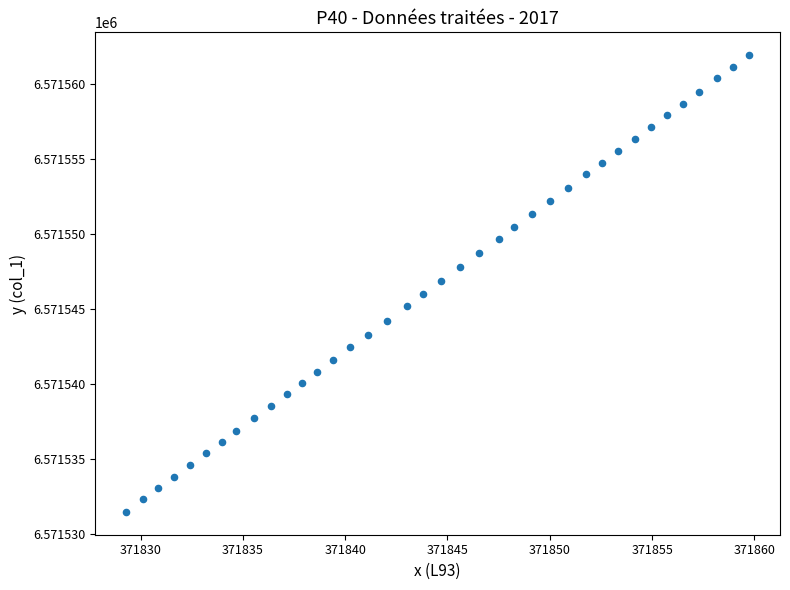

What is the range of Y values (max minus min)?

30.5